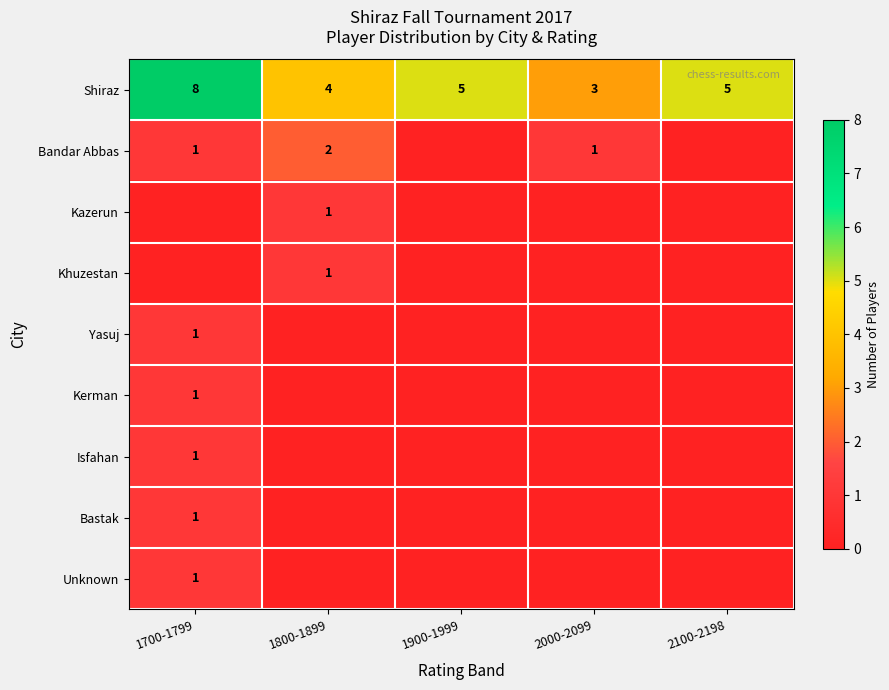

The value of Isfahan at 1700-1799 is 1. True or false?

True